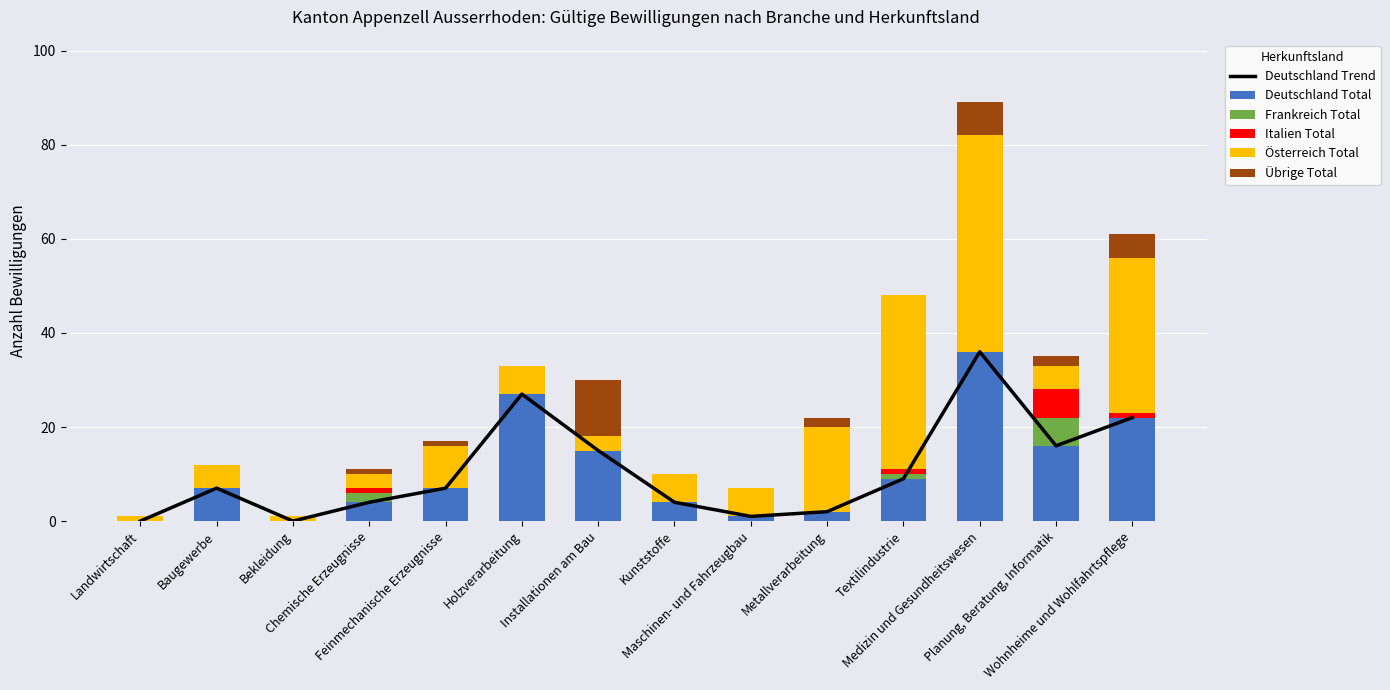

Which has a higher value, Kunststoffe or Holzverarbeitung?

Holzverarbeitung